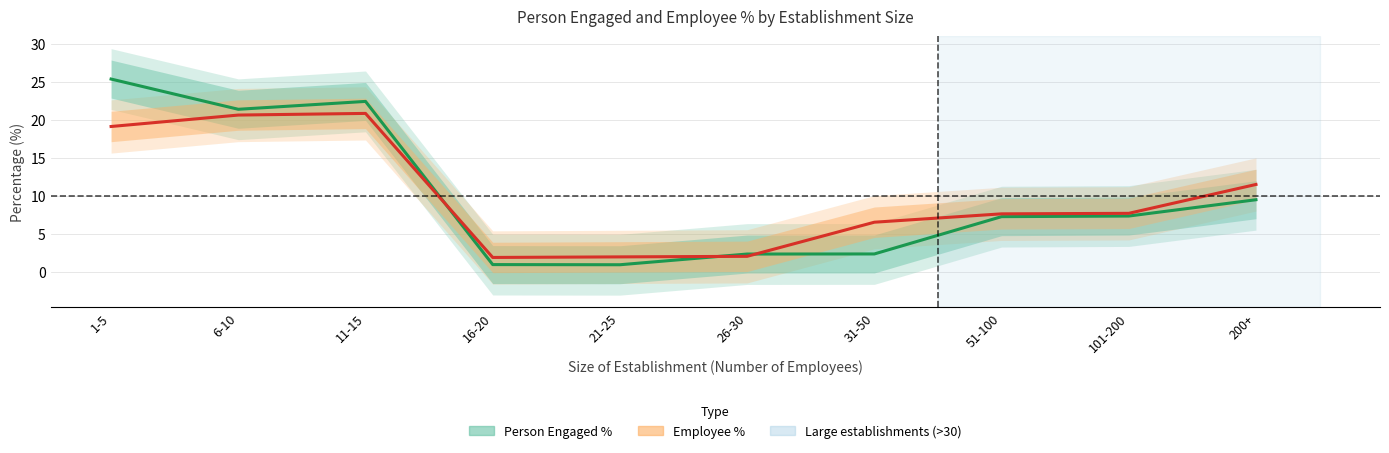

At how many categories does at least one series exceed 13?

3